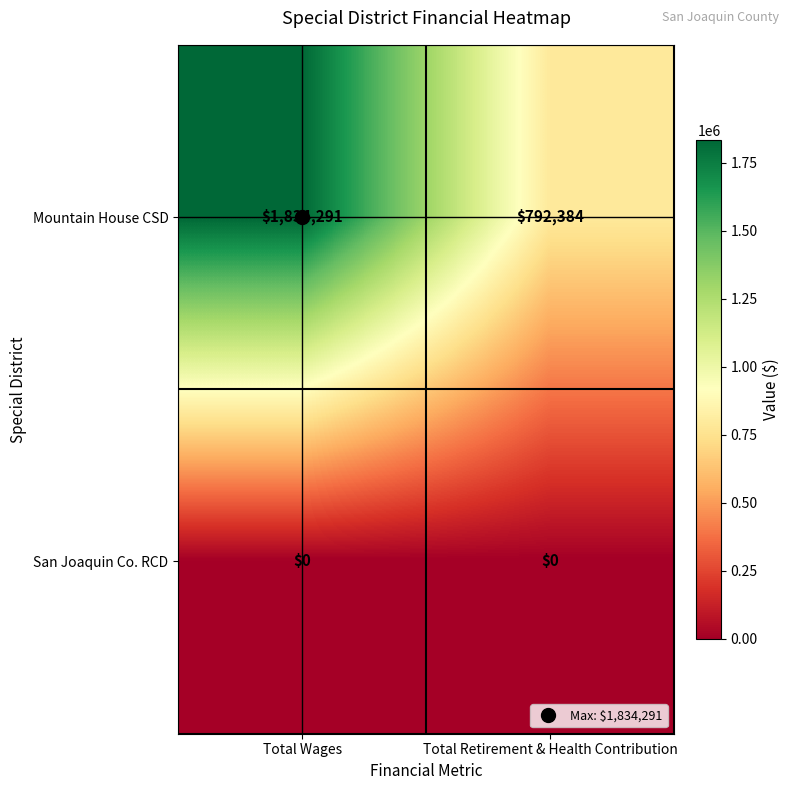

What value does the Mountain House CSD series have at Total Wages?

1834291